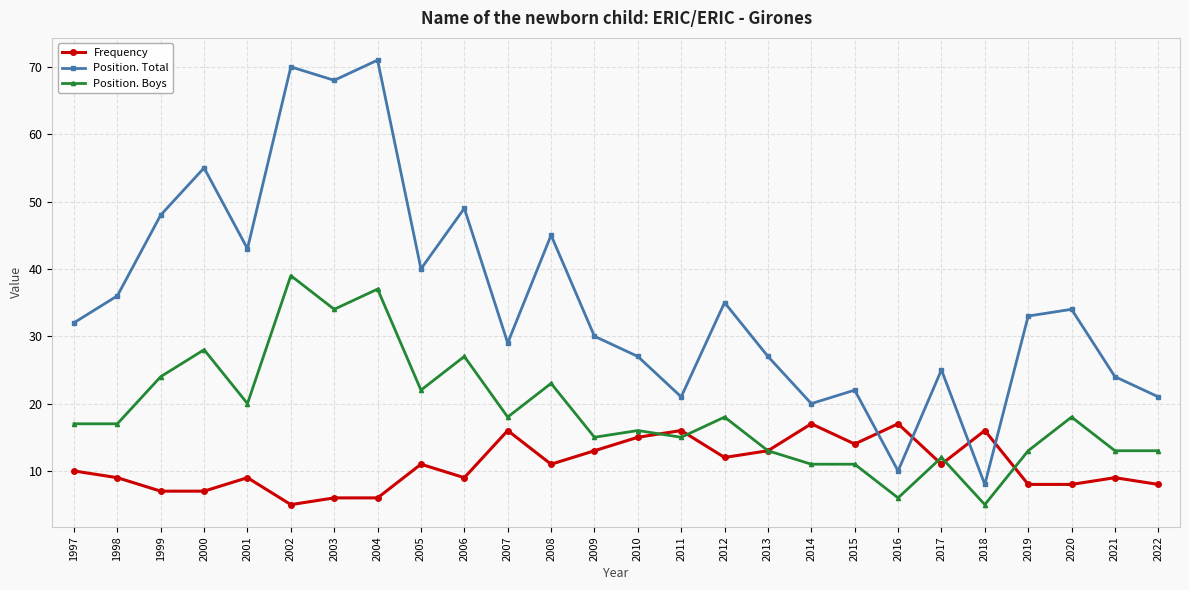

Which category has the lowest value in the Position. Total series?

2018